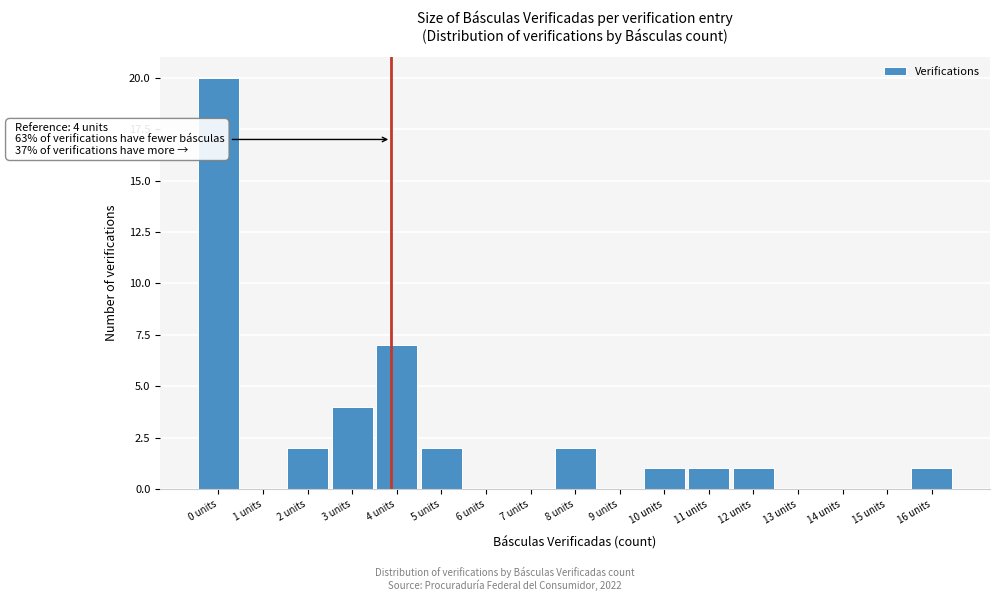

Reading right to left, extract all data points from this chart.

16 units=1	15 units=0	14 units=0	13 units=0	12 units=1	11 units=1	10 units=1	9 units=0	8 units=2	7 units=0	6 units=0	5 units=2	4 units=7	3 units=4	2 units=2	1 units=0	0 units=20